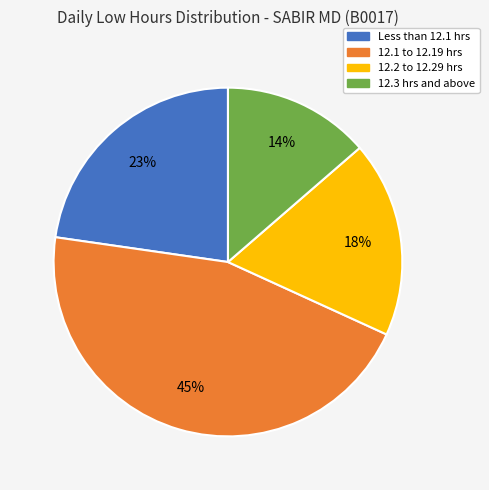

Count the number of slices in the pie.

4